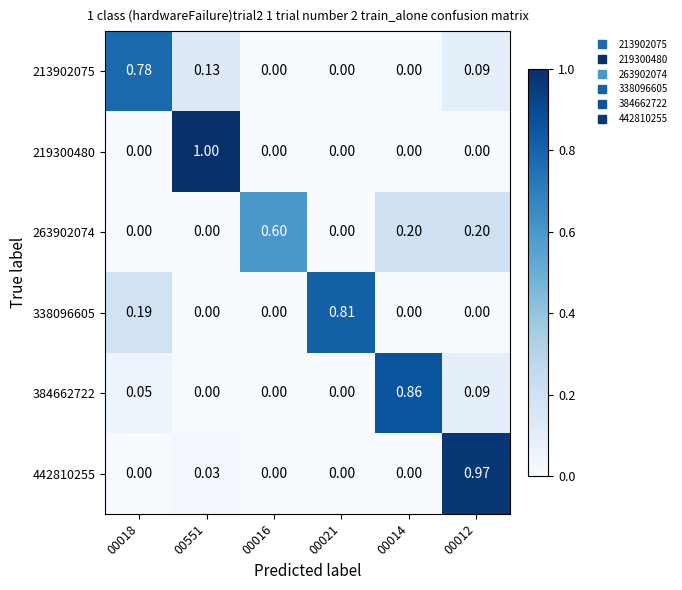

Is the value of 213902075 at 00551 greater than the value of 338096605 at 00021?

No